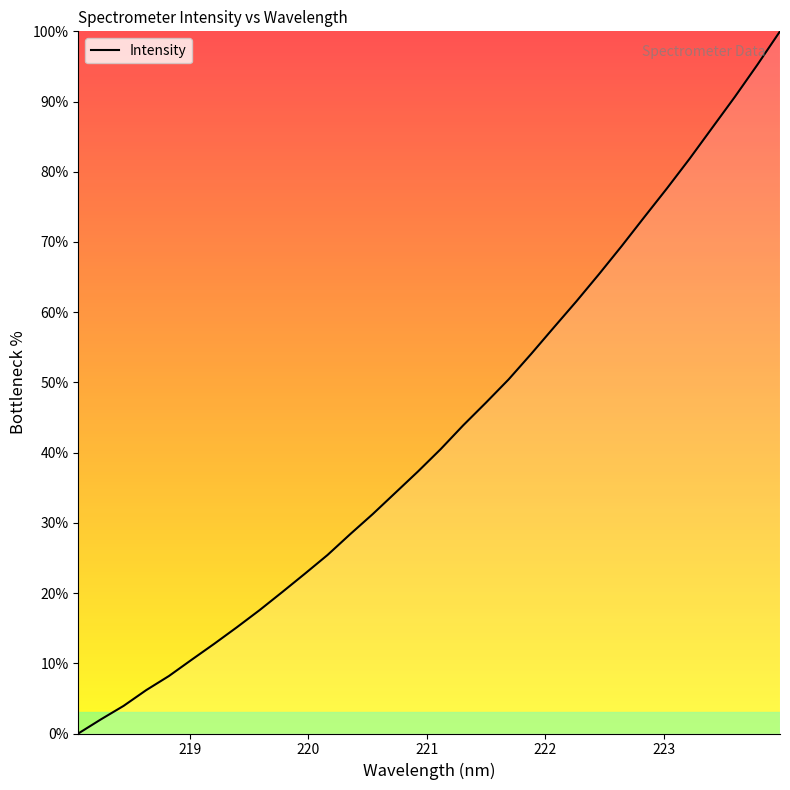

What is the difference between the maximum and minimum values?

100.0